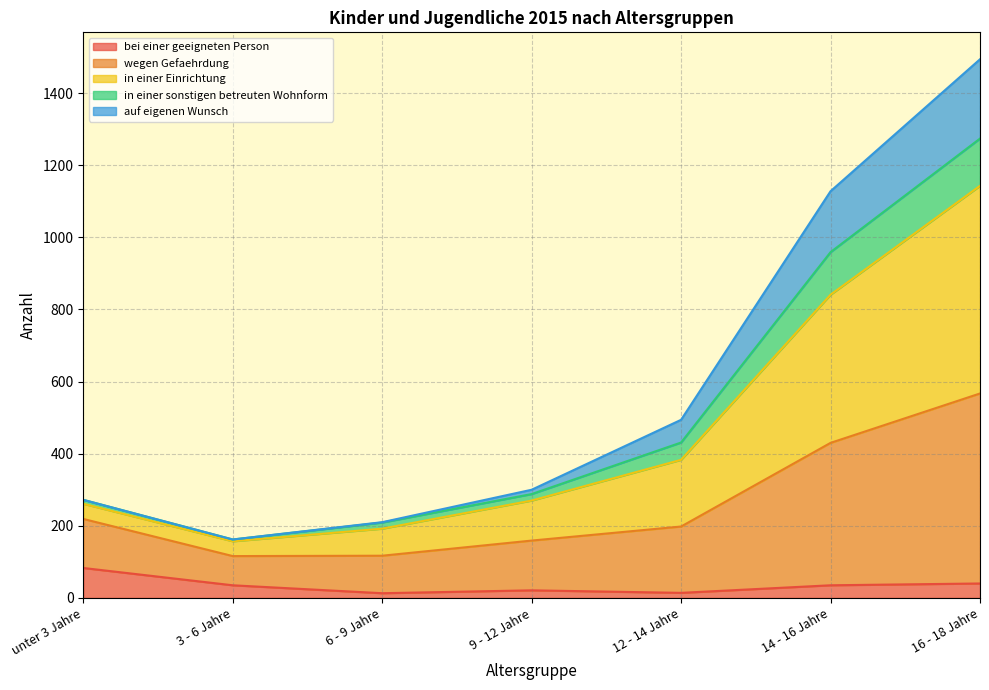

Which category has the lowest value across all series?

6 - 9 Jahre